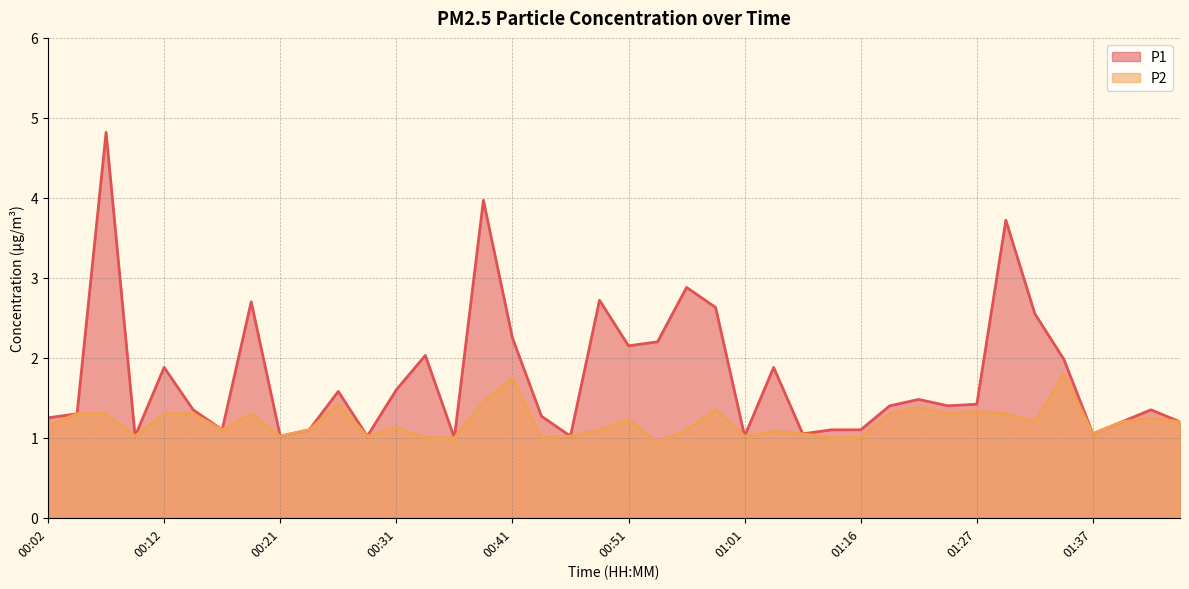

What is the total value across all series at 00:39?

5.4